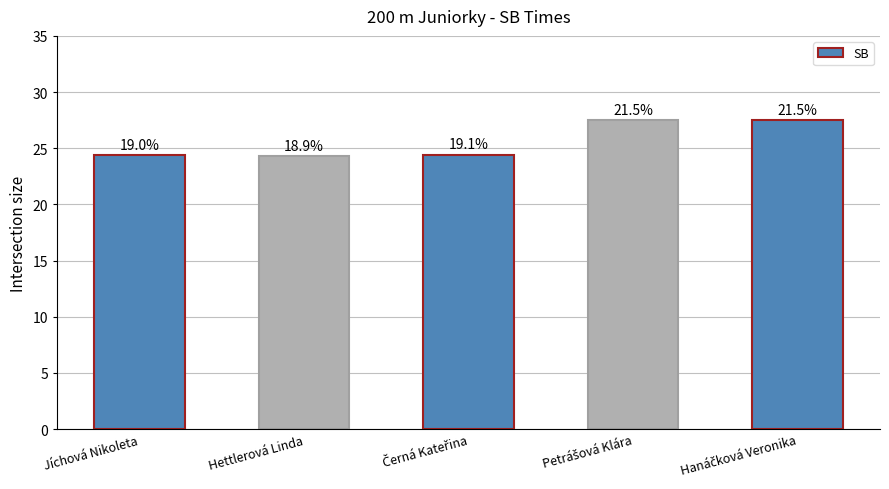

Rank the categories by value from lowest to highest.

Hettlerová Linda, Jíchová Nikoleta, Černá Kateřina, Petrášová Klára, Hanáčková Veronika